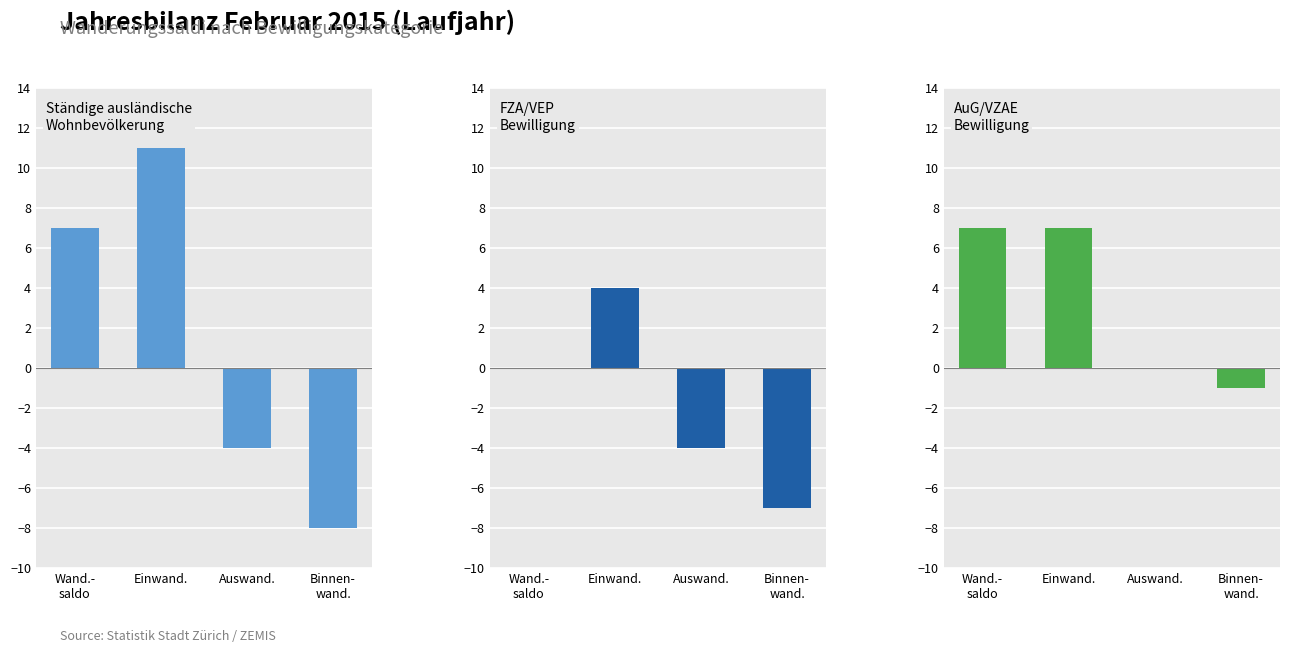

Reading right to left, extract all data points from this chart.

Ständige ausländische
Wohnbevölkerung: -8	-4	11	7
FZA/VEP
Bewilligung: -7	-4	4	0
AuG/VZAE
Bewilligung: -1	0	7	7